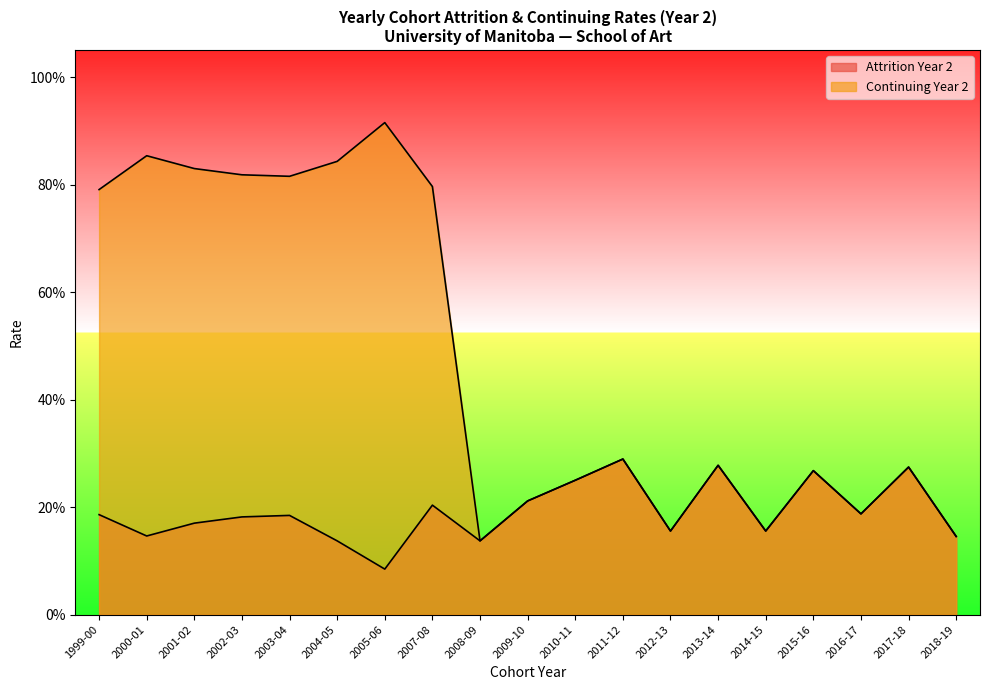

At which category does Continuing Year 2 reach its first local peak?

2000-01